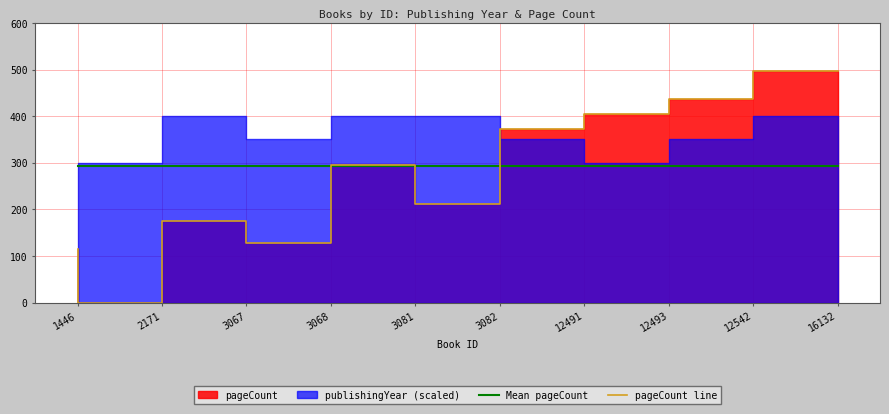

True or false: Mean pageCount has a value of 108.9 at 2171.

False